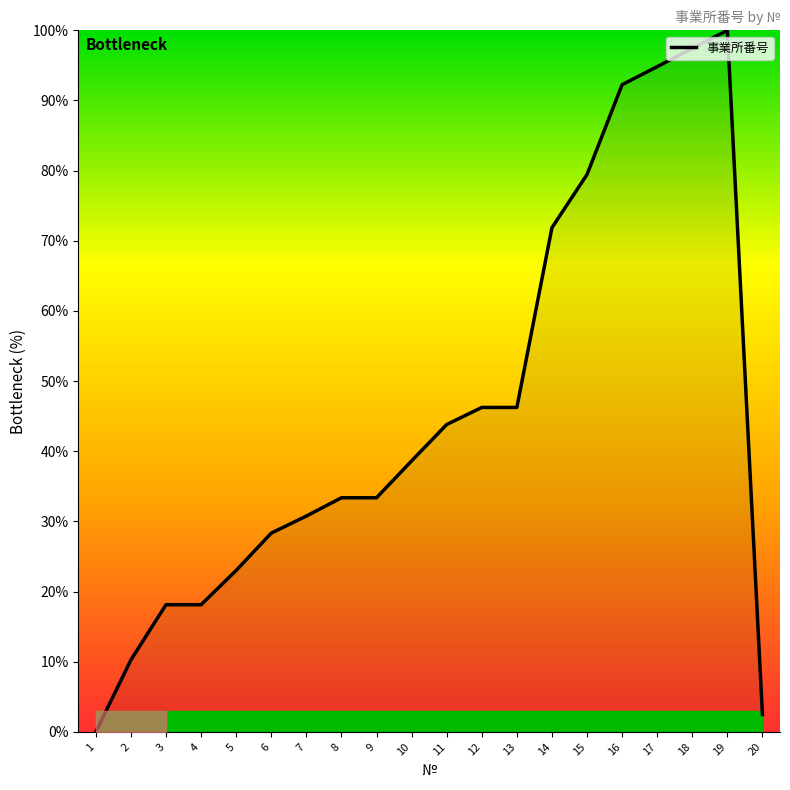

What is the difference between the maximum and minimum values?

100.0